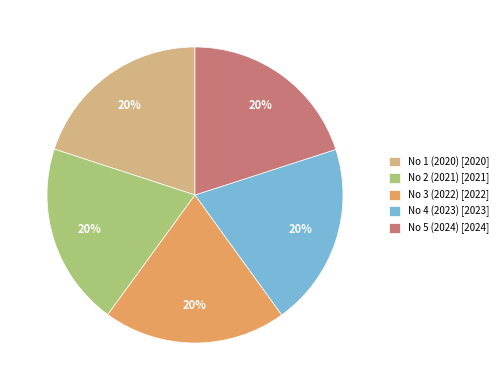

Do No 3 (2022) [2022] and No 5 (2024) [2024] together represent more than half of the pie?

No